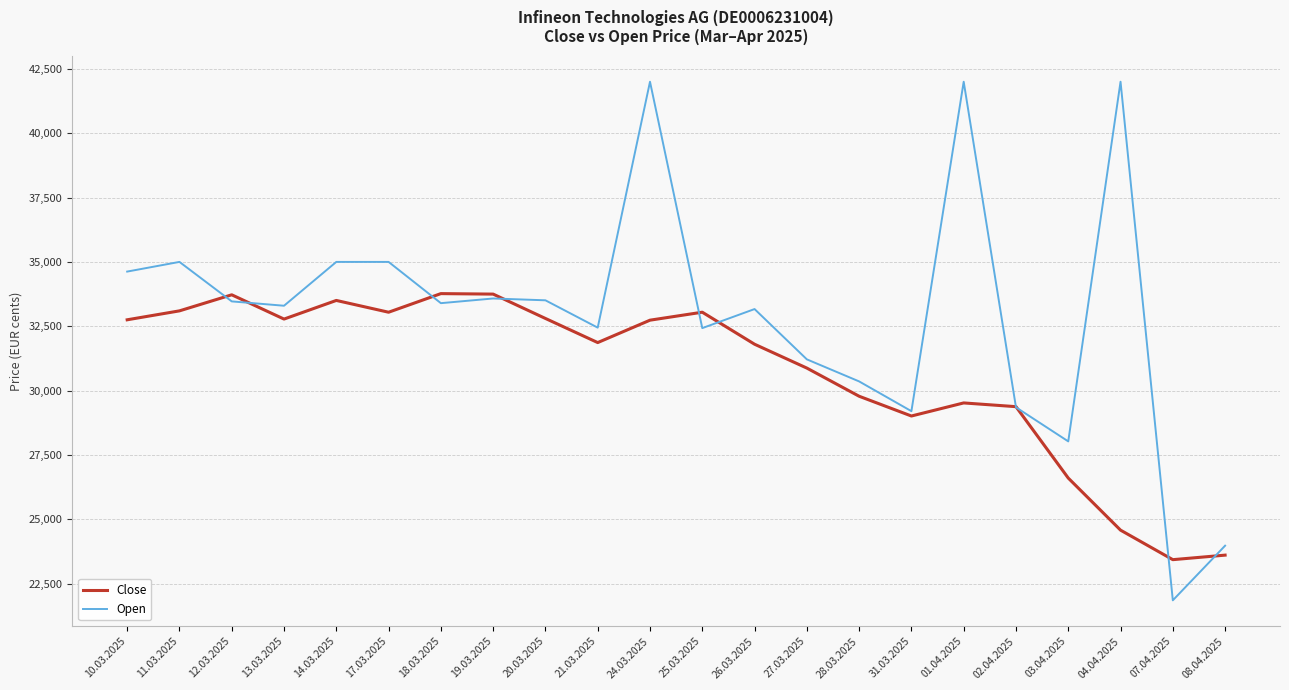

Where does the Close series first go above 32736?

10.03.2025